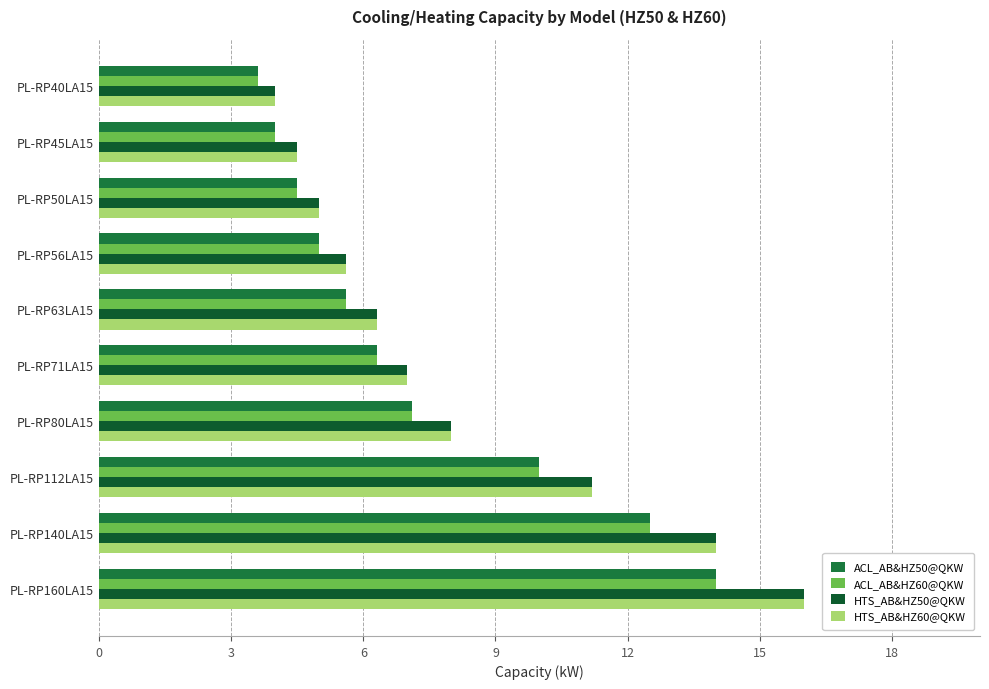

Rank the categories by HTS_AB&HZ60@QKW value from lowest to highest.

PL-RP40LA15, PL-RP45LA15, PL-RP50LA15, PL-RP56LA15, PL-RP63LA15, PL-RP71LA15, PL-RP80LA15, PL-RP112LA15, PL-RP140LA15, PL-RP160LA15